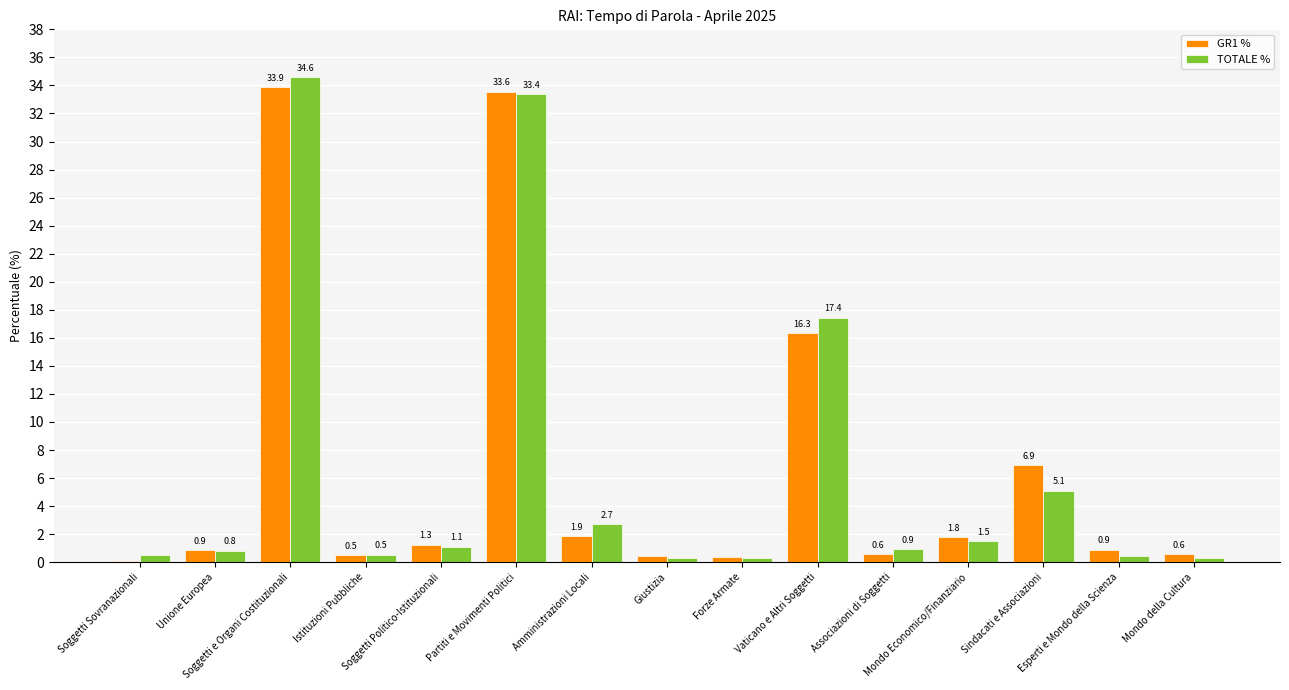

What is the greatest value displayed?

34.6